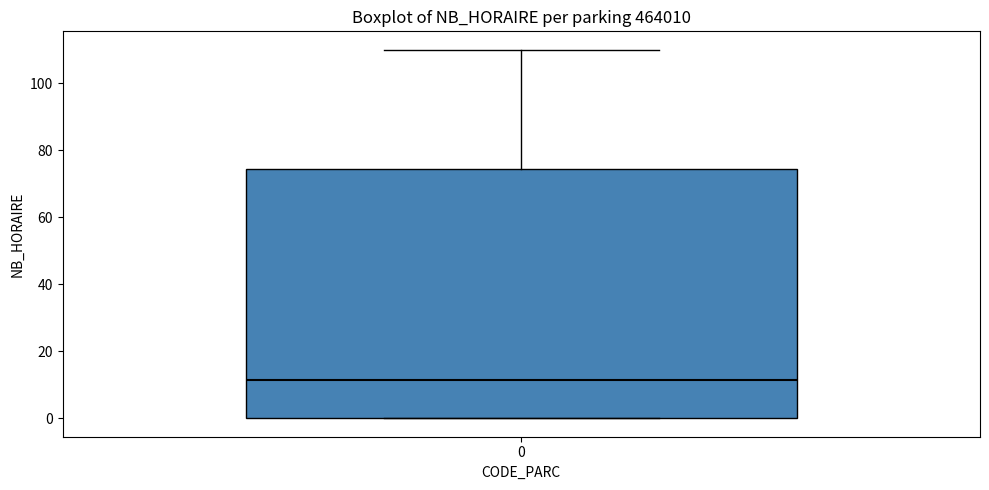

Read this box plot against the y-axis: the position of the median line, the range covered by the box, and the ends of both whiskers. The values are not printed on the chart, so give them approximately, as read against the axis.

median 12, box 0 to 74, whiskers 0 to 110